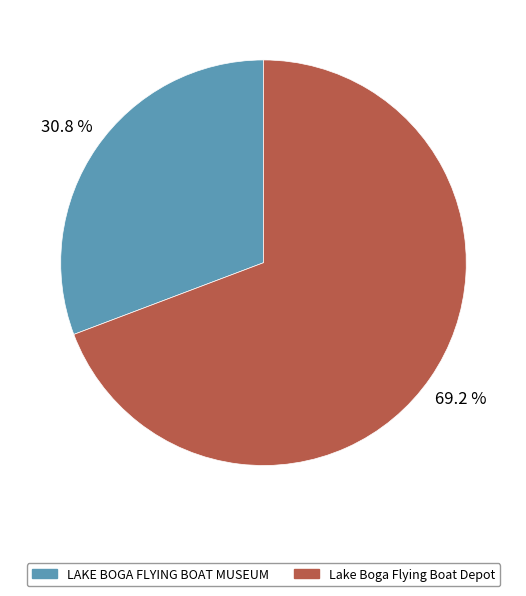

True or false: LAKE BOGA FLYING BOAT MUSEUM accounts for 38% of the total.

False